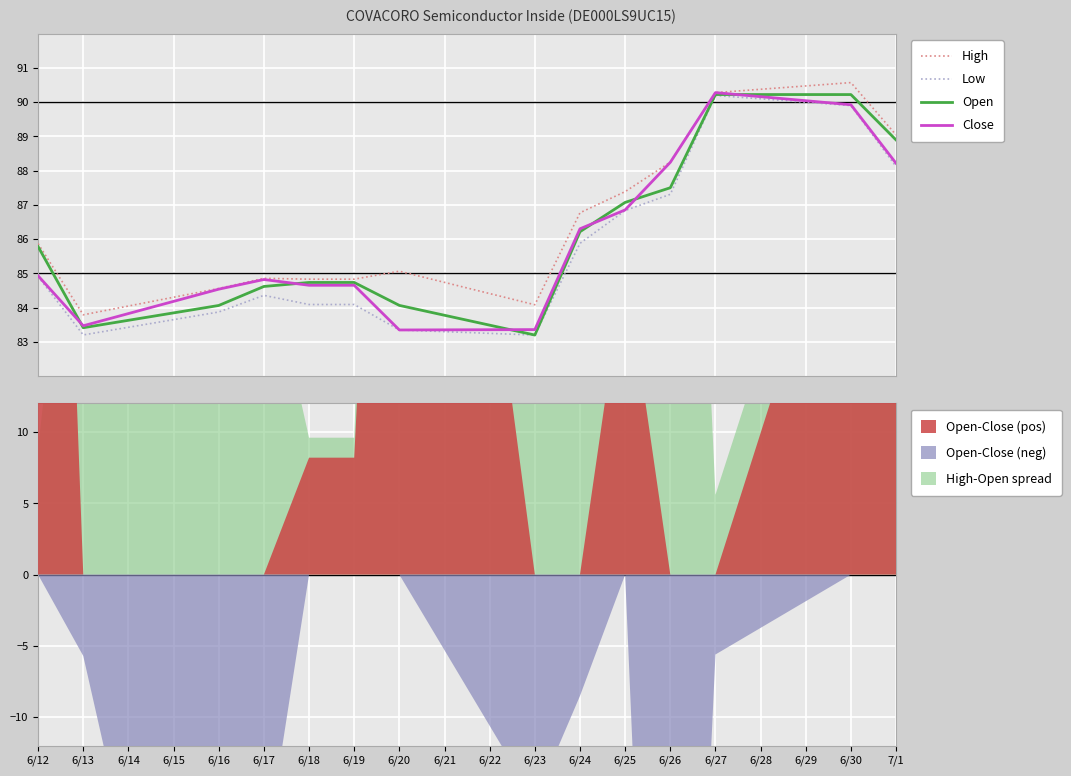

What is the highest value of the Close series?

90.3